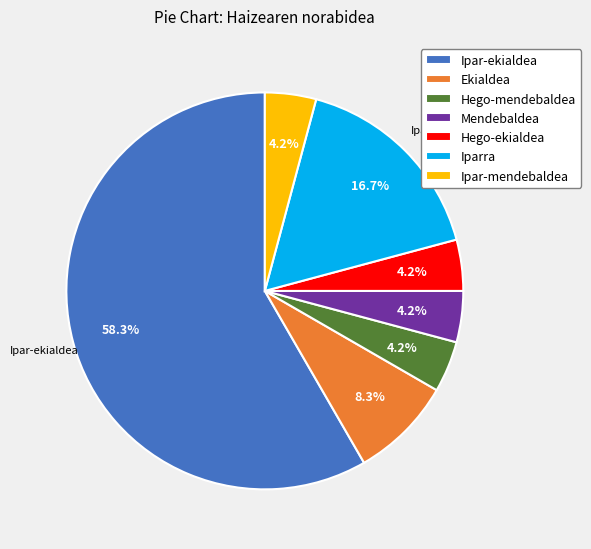

Count the number of slices in the pie.

7